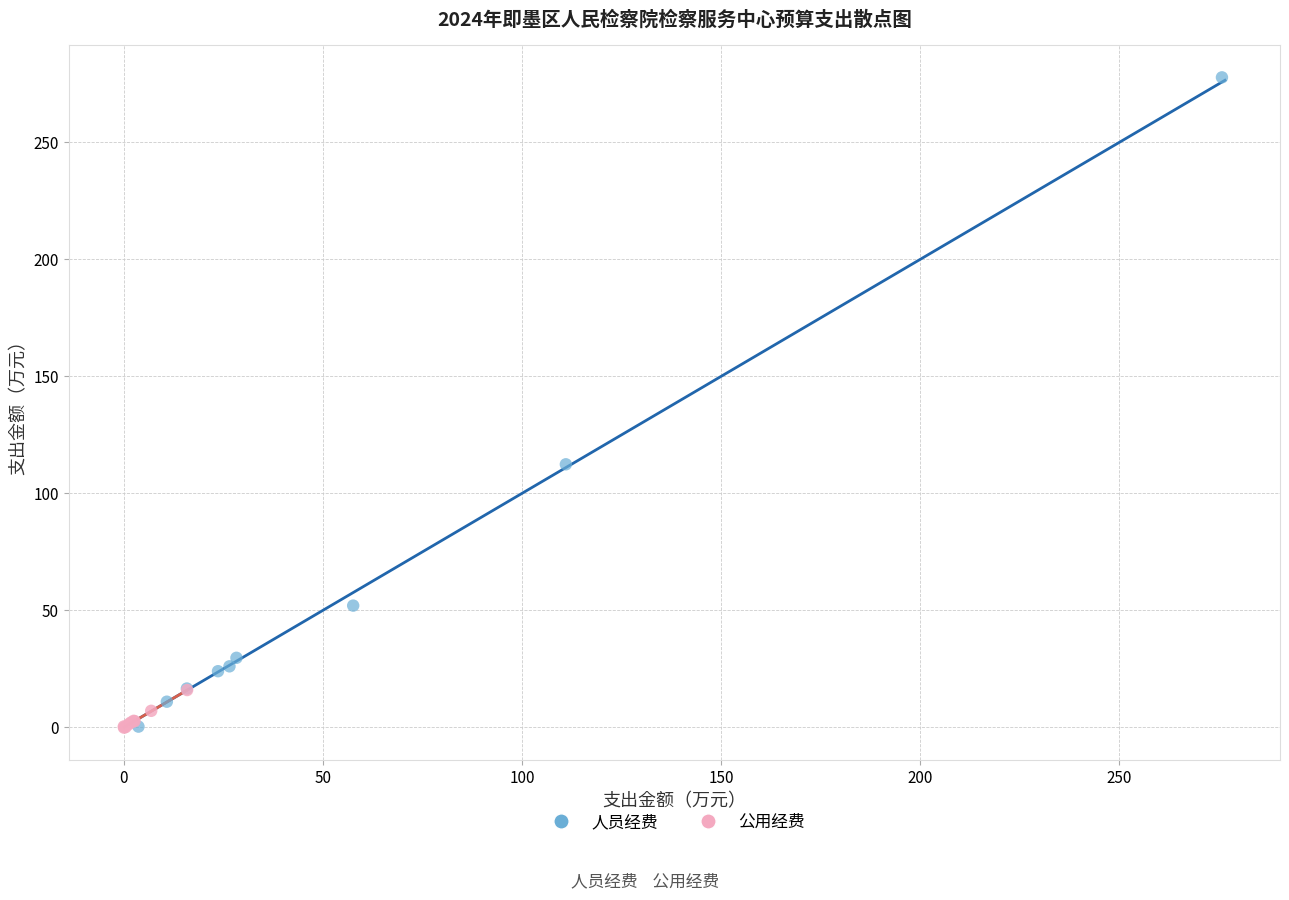

What are all the series names shown in the legend?

人员经费, 公用经费